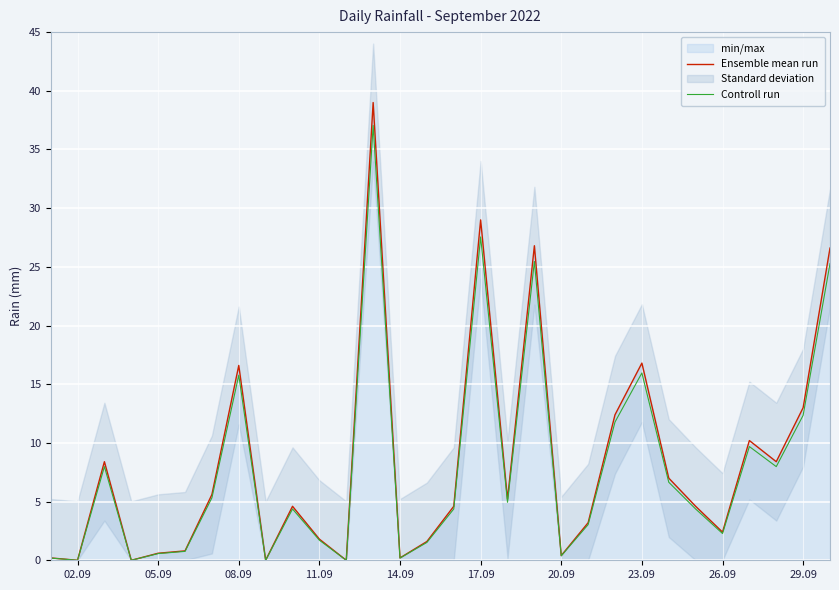

True or false: Controll run has a value of 16.0 at 23.09.

True